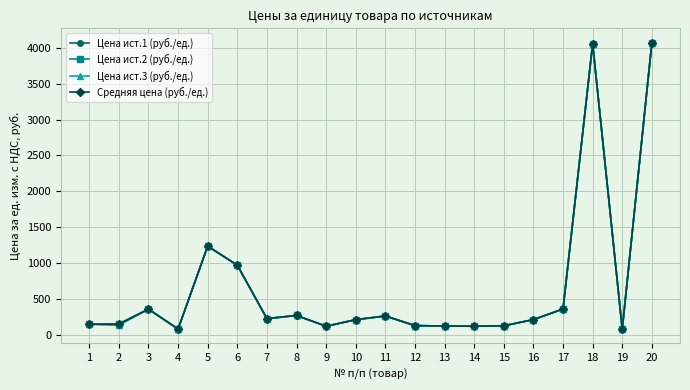

True or false: Цена ист.2 (руб./ед.) has more than 2 interior local peaks.

True